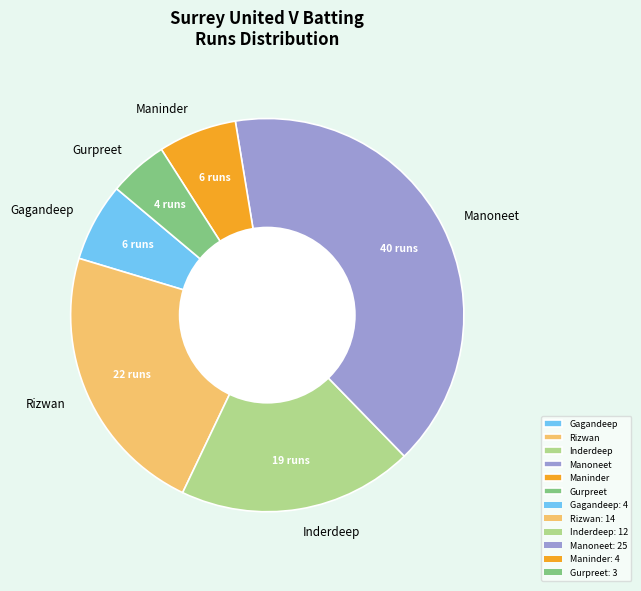

Does Rizwan represent more than half of the total?

No